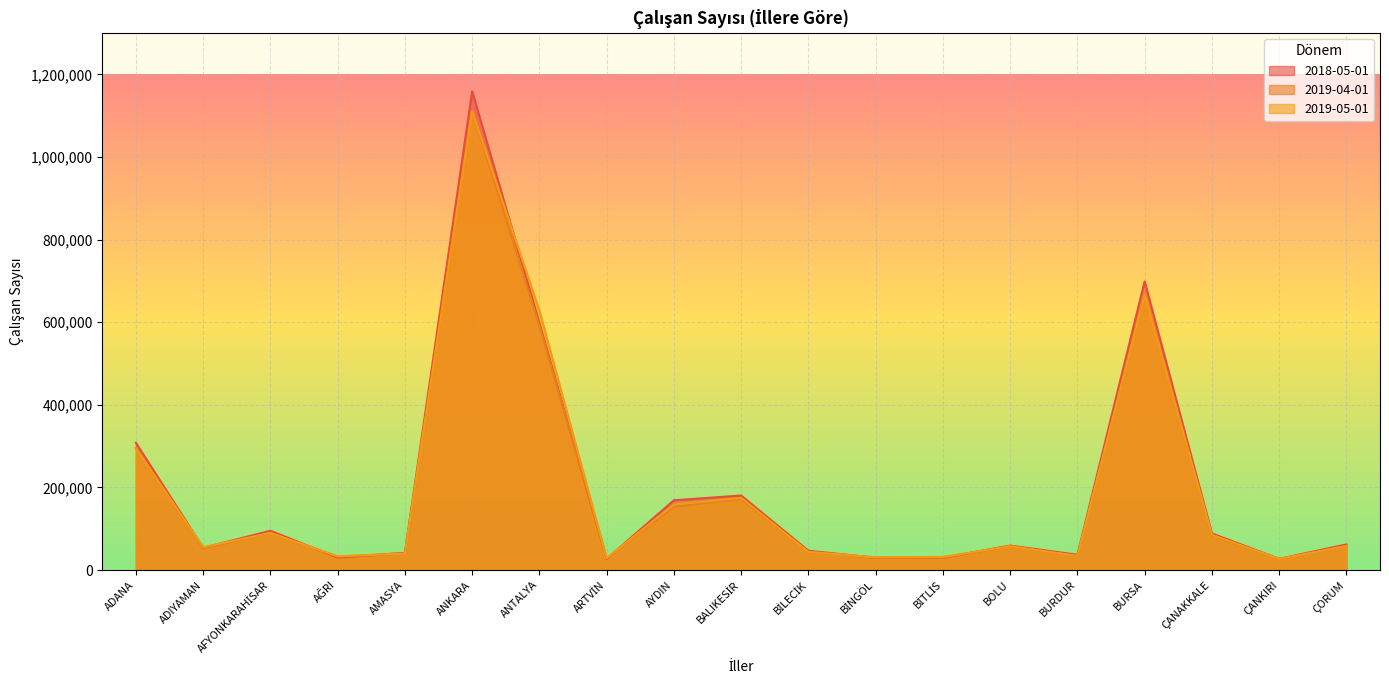

What is the difference between the highest and lowest values at BİTLİS?

2188